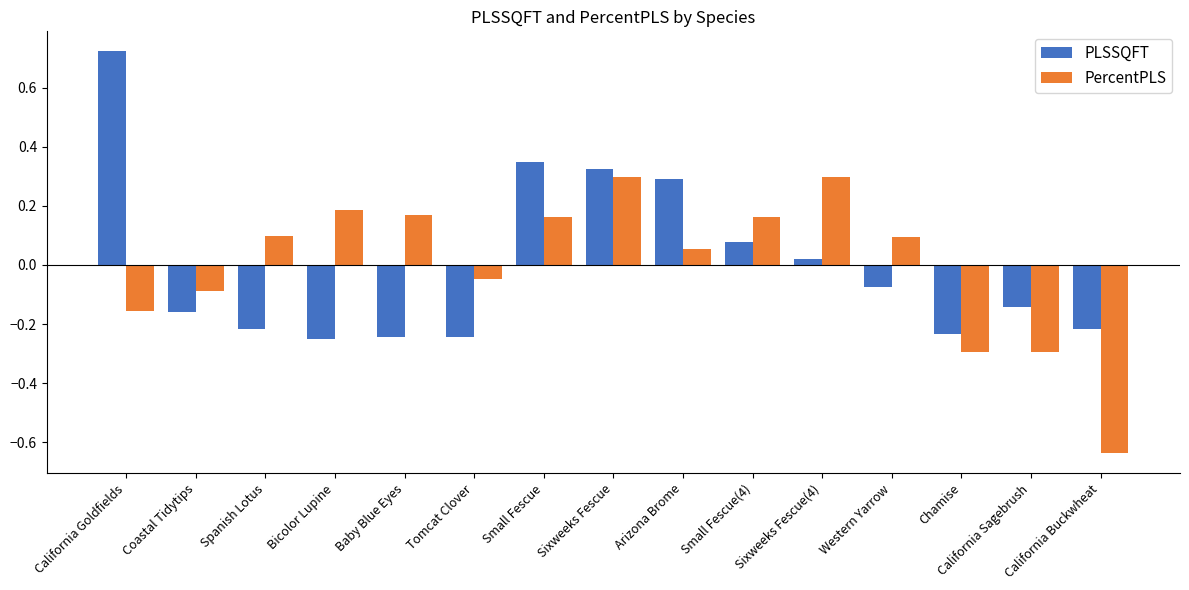

Which category has the lowest value in the PercentPLS series?

California Buckwheat